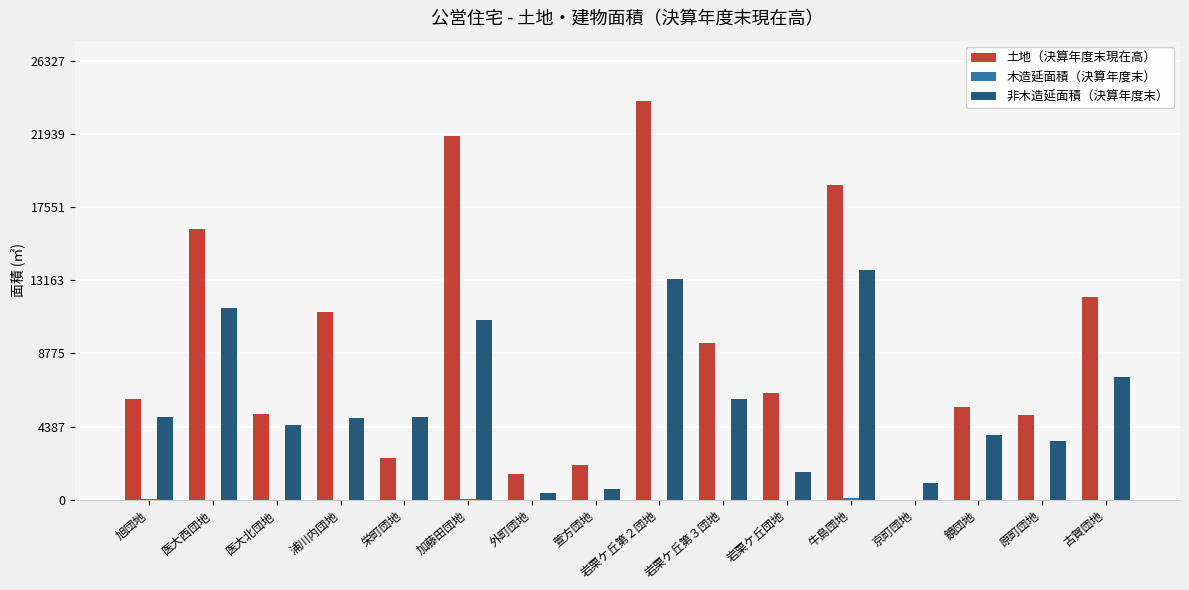

What value does the 土地（決算年度末現在高） series have at 岩栗ケ丘団地?

6432.5